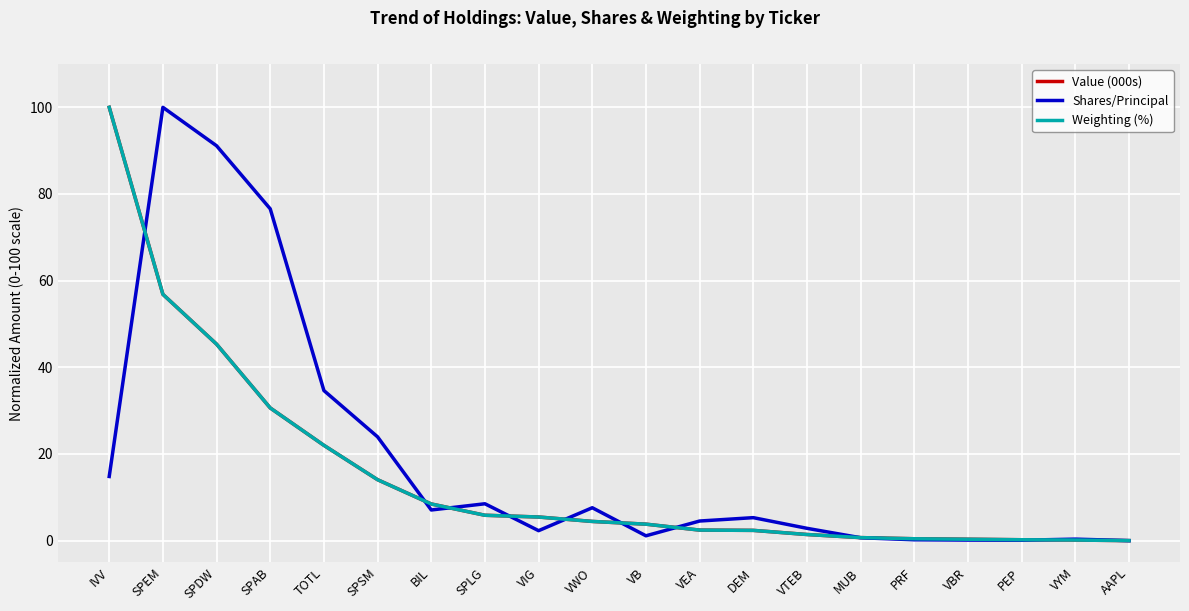

Is the value of Shares/Principal at IVV greater than the value of Weighting (%) at SPEM?

No